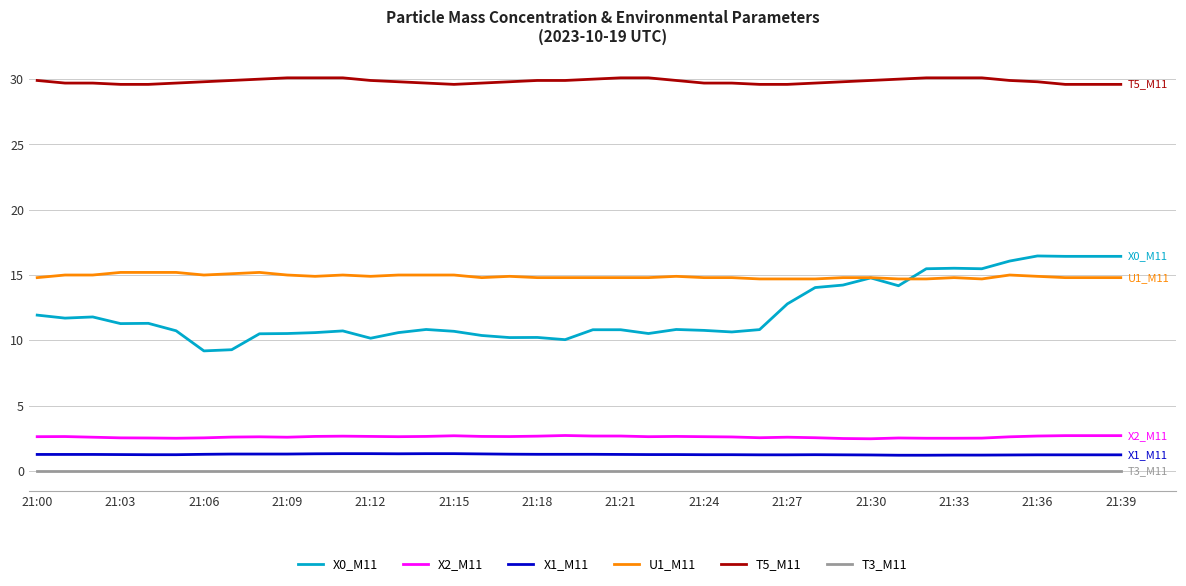

True or false: T5_M11 and X0_M11 intersect in this chart.

False